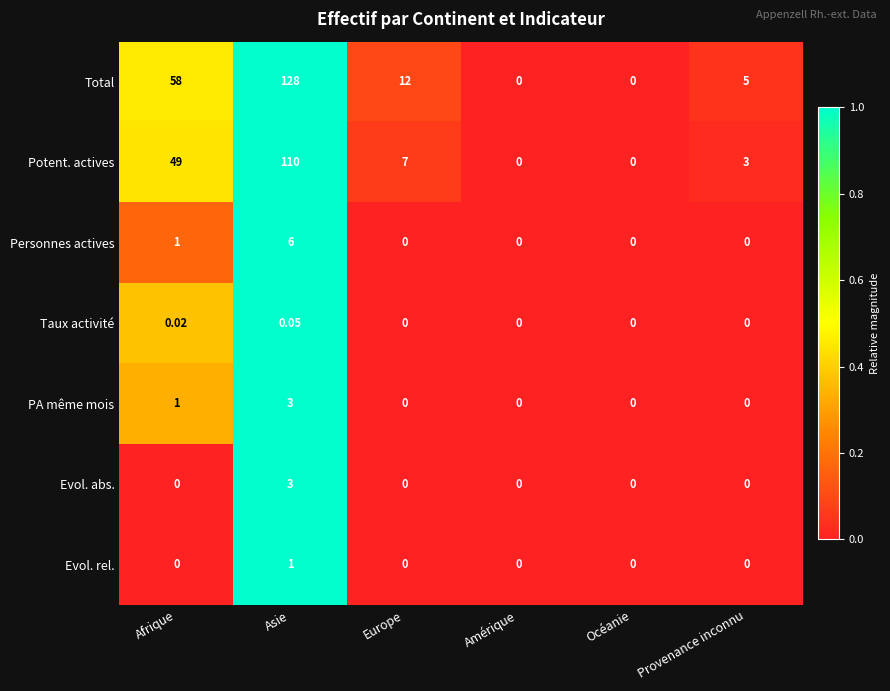

At which label is Potent. actives closest to 55?

Afrique